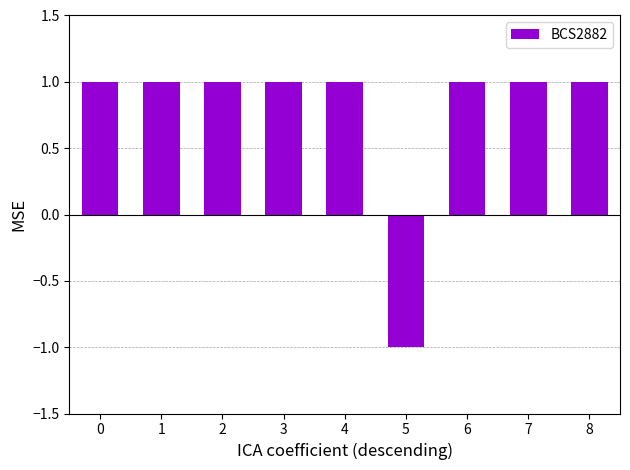

What is the average value?

1